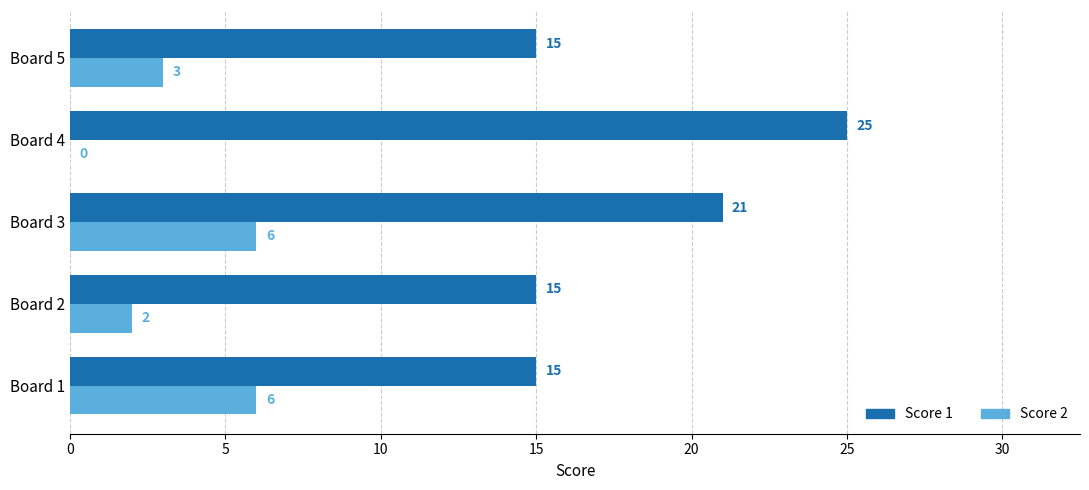

Which series changed the most between Board 1 and Board 3?

Score 1